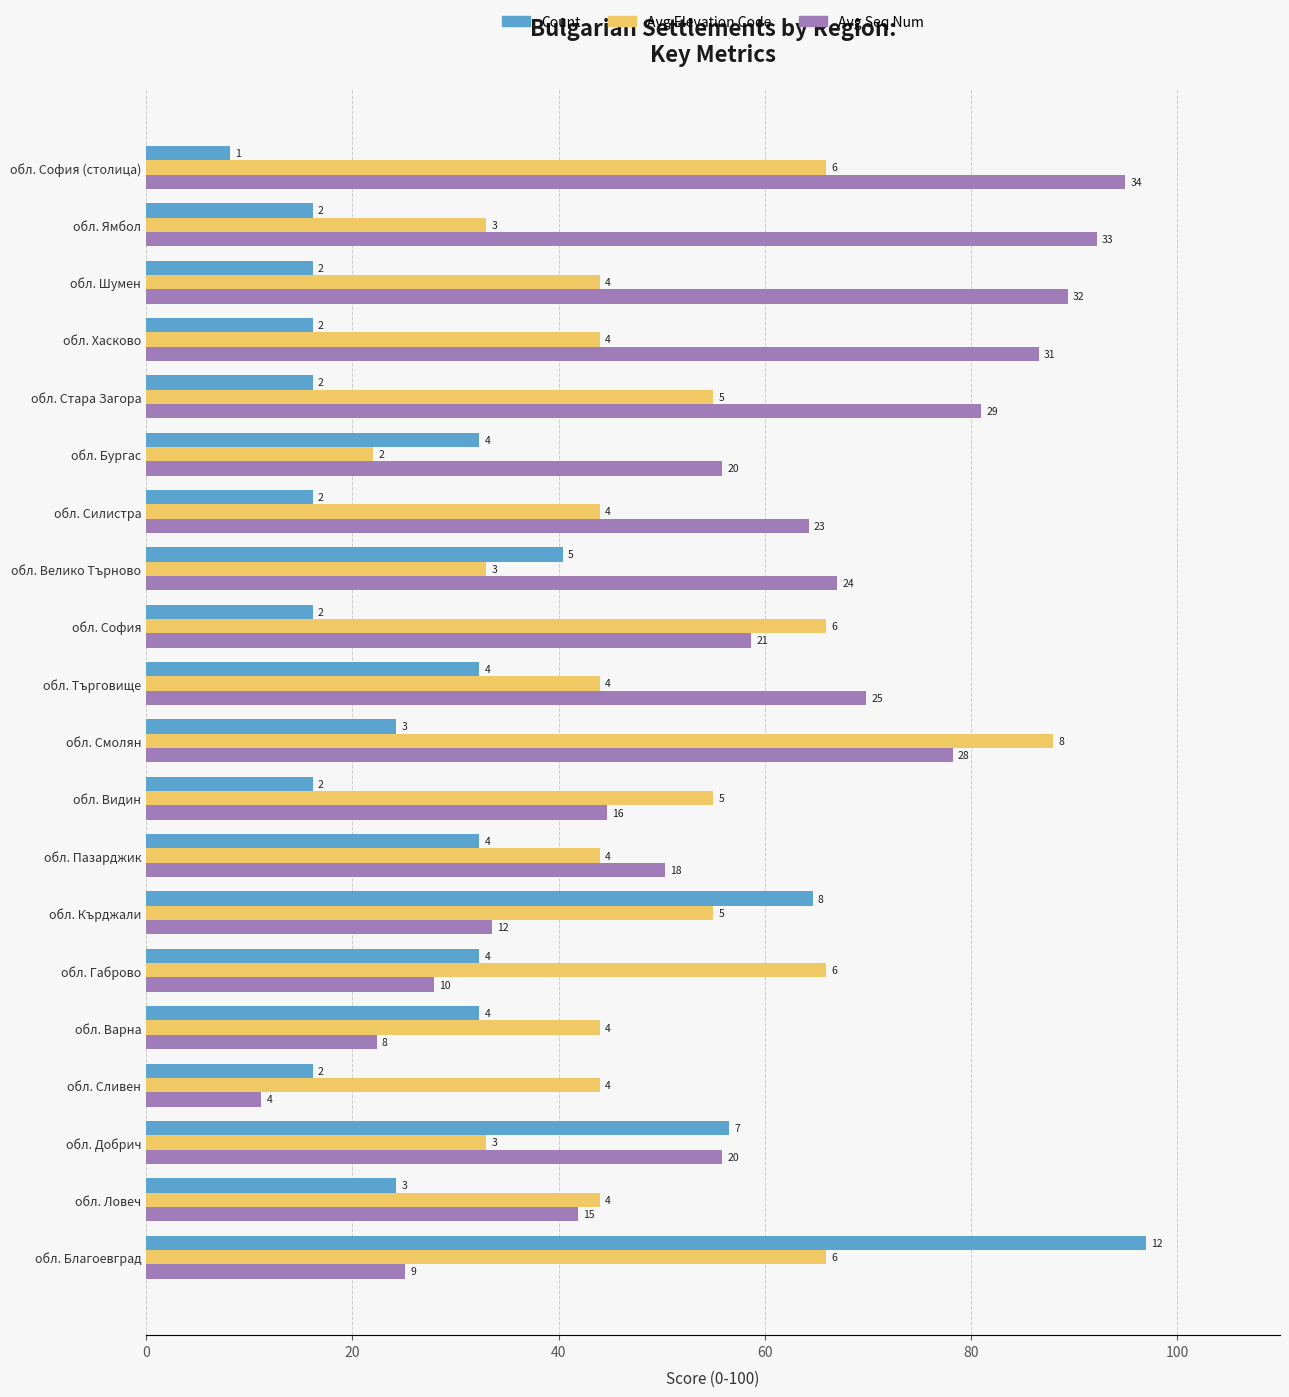

What are all the series names shown in the legend?

Count, Avg Elevation Code, Avg Seq Num